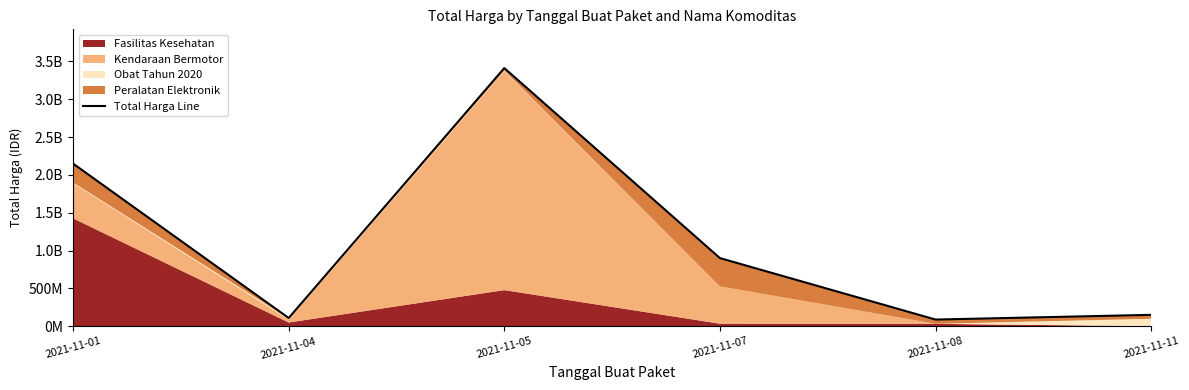

Where does the data first go above 900737600?

2021-11-01